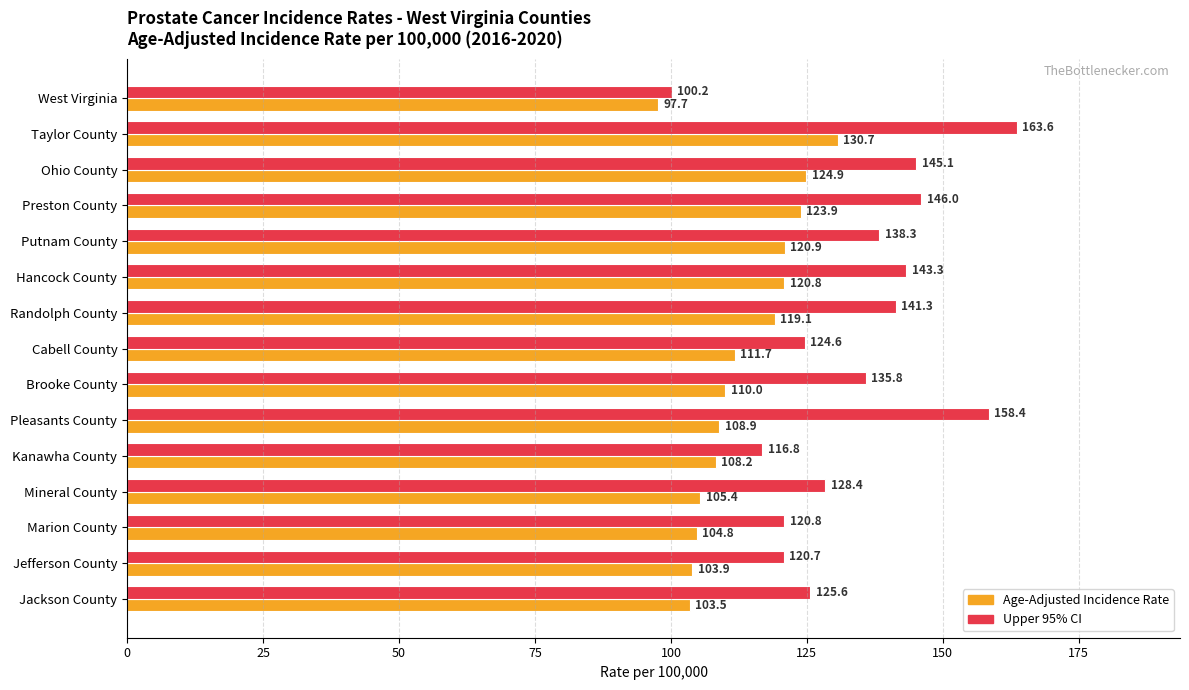

Between Randolph County and Pleasants County, which series saw the biggest shift?

Upper 95% CI